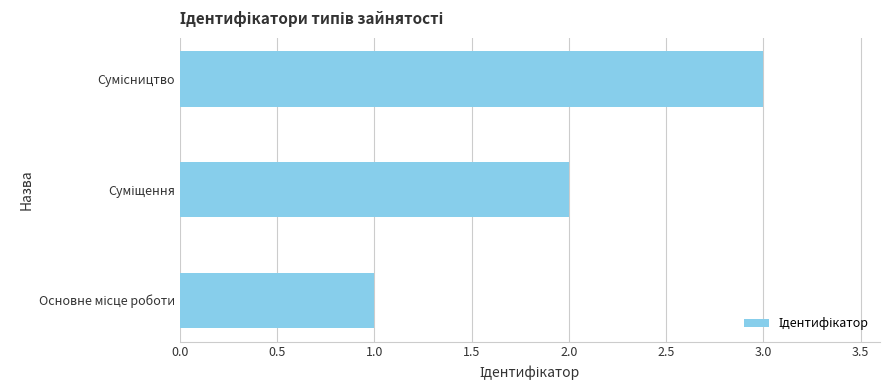

What is the maximum value shown in the chart?

3